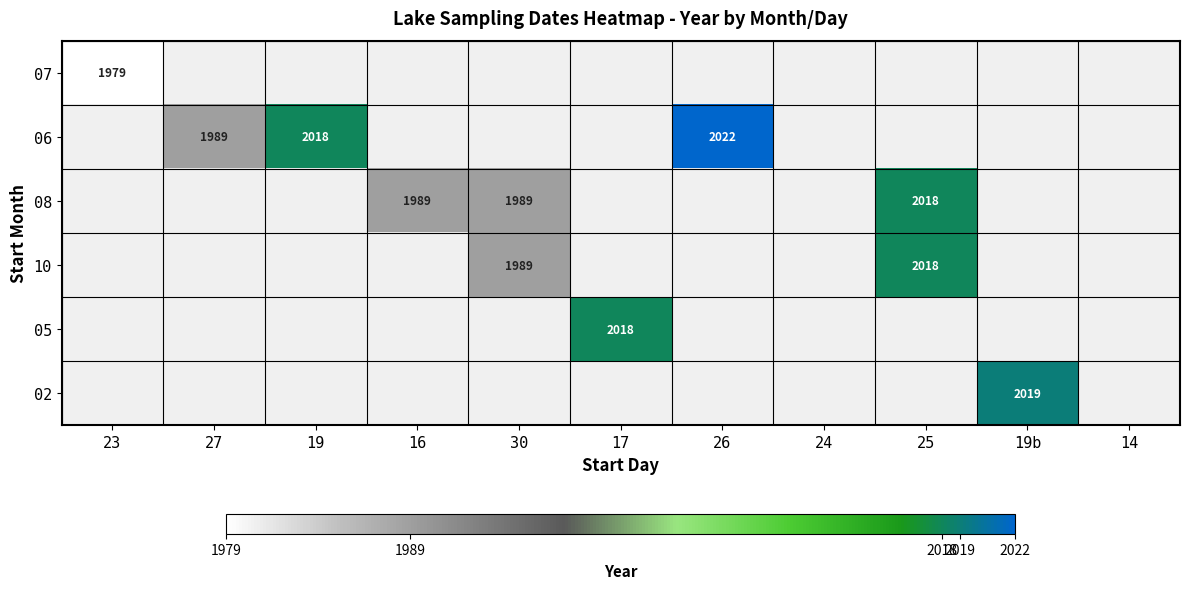

The 05 series shows 2018 at 17. True or false?

True